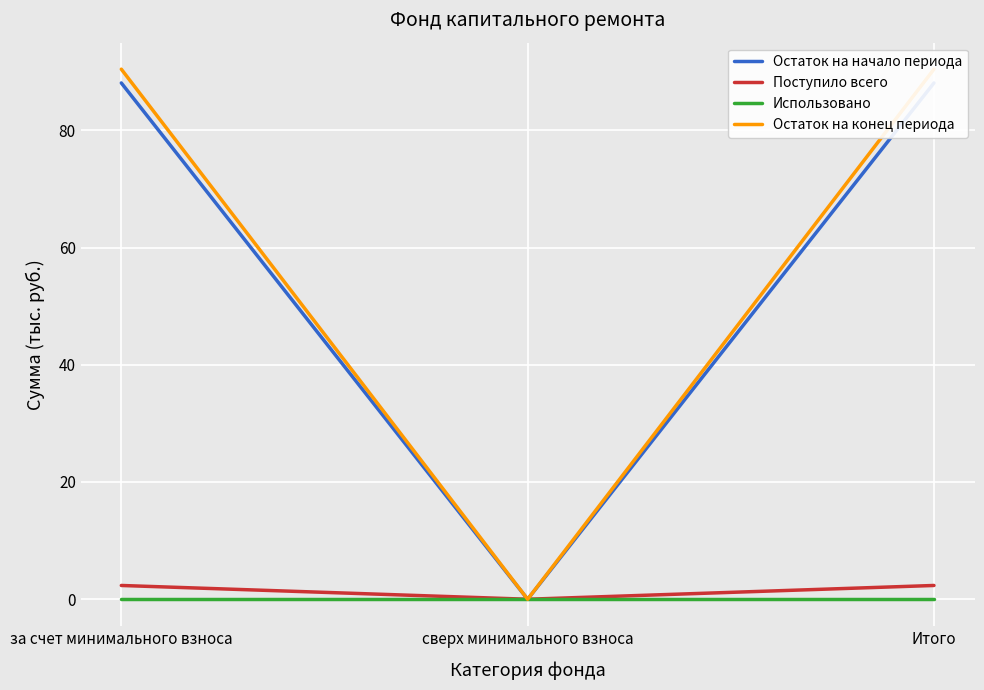

True or false: Использовано has a value of 0.0 at за счет минимального взноса.

True